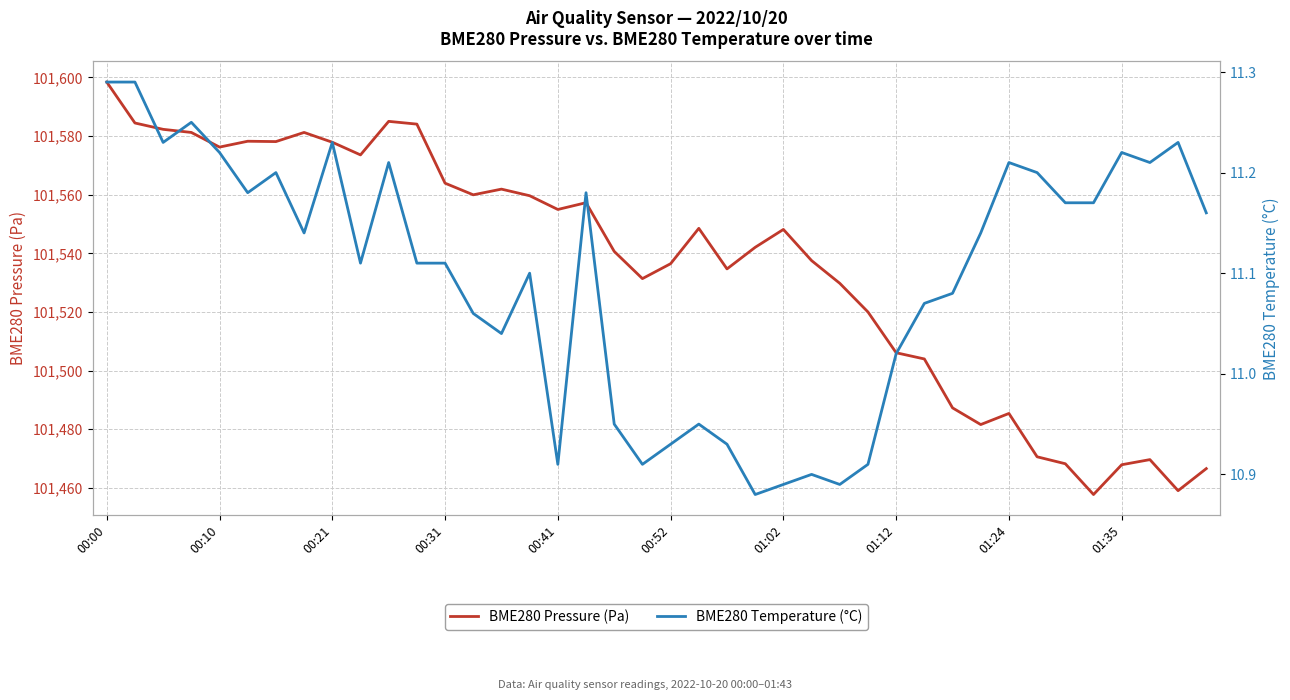

What is the average value of the BME280 Temperature (°C) series?

11.1